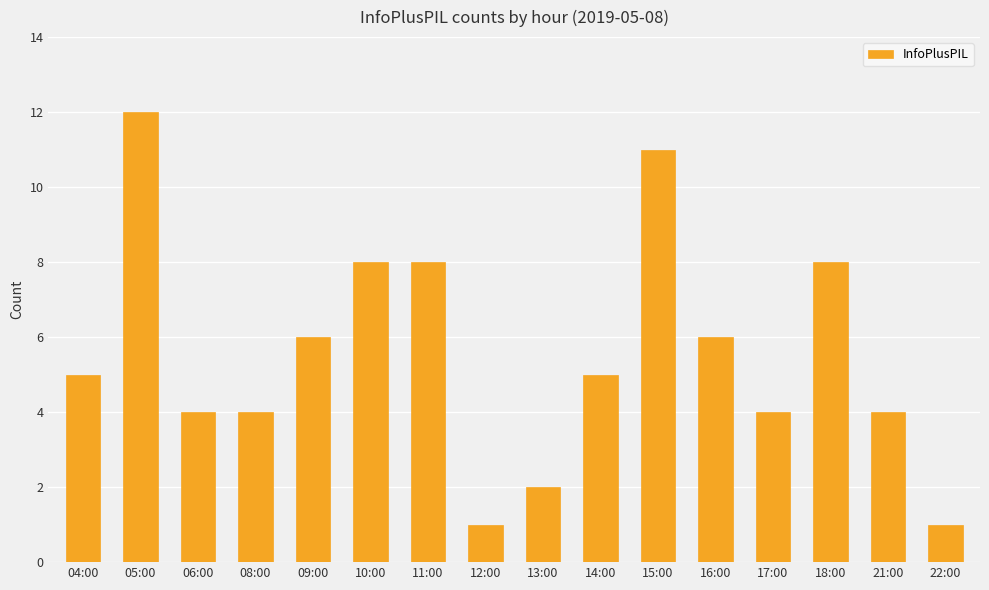

How many distinct data groups are displayed?

1